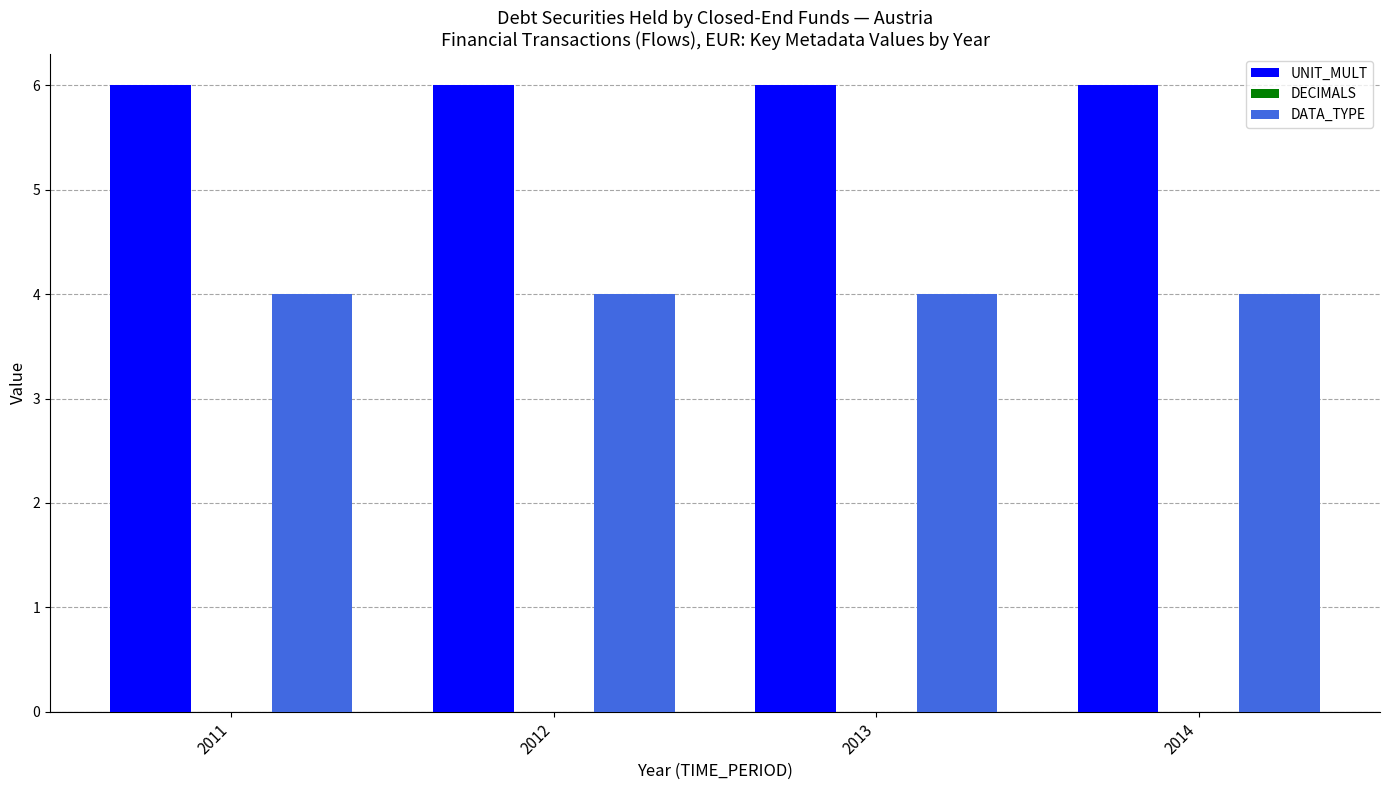

List the series in order of their overall mean, lowest first.

DATA_TYPE, UNIT_MULT